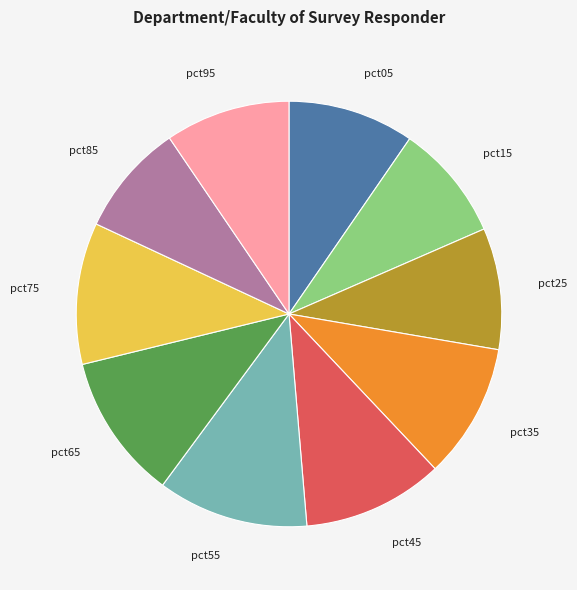

Is it true that pct45 is 4% of the pie?

False